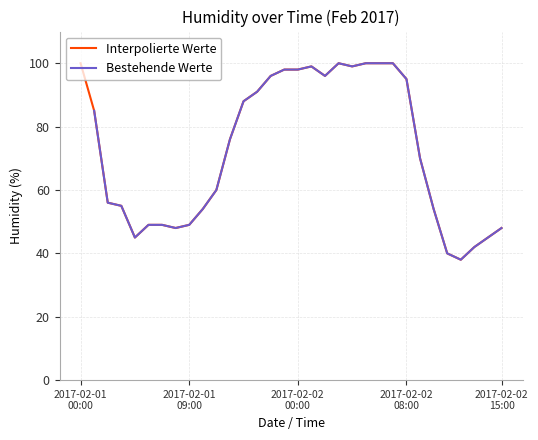

What is the smallest value displayed?

38